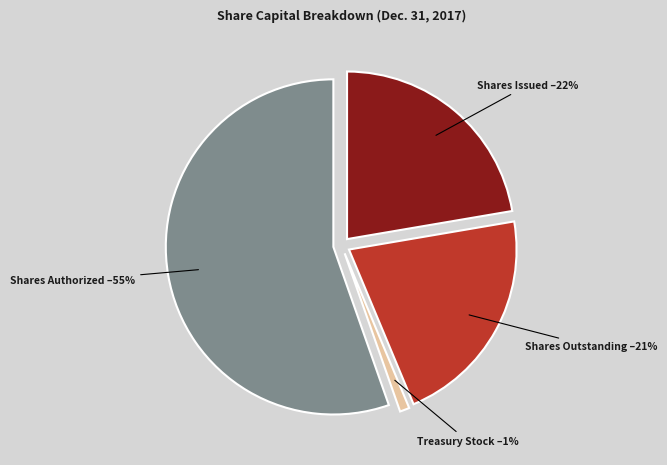

Do Treasury Stock and Shares Authorized together represent more than half of the pie?

Yes